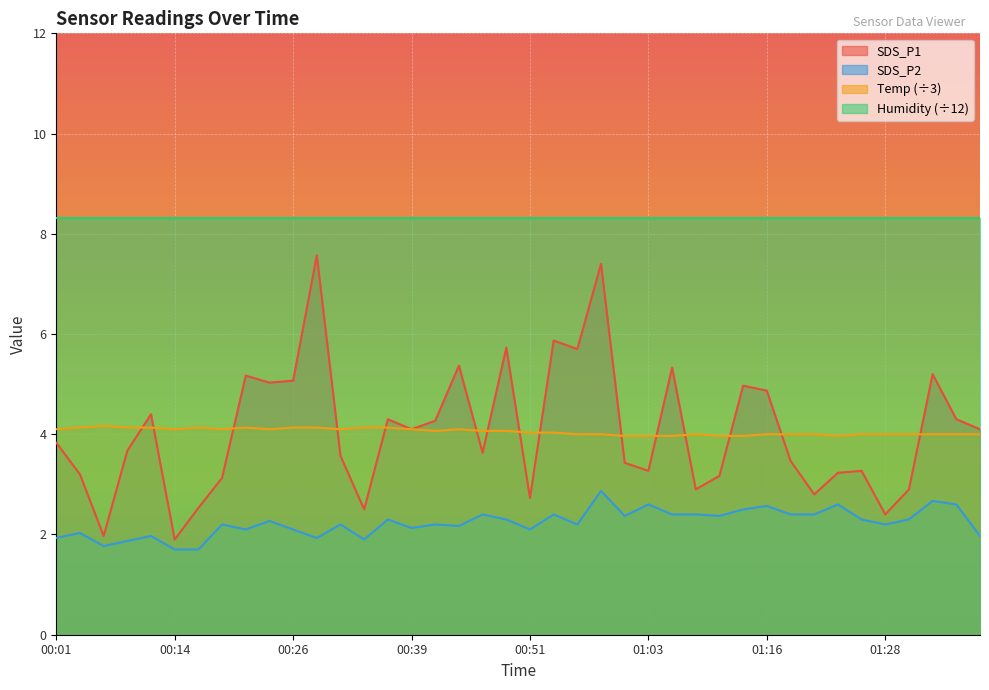

True or false: Temp and SDS_P2 intersect in this chart.

False